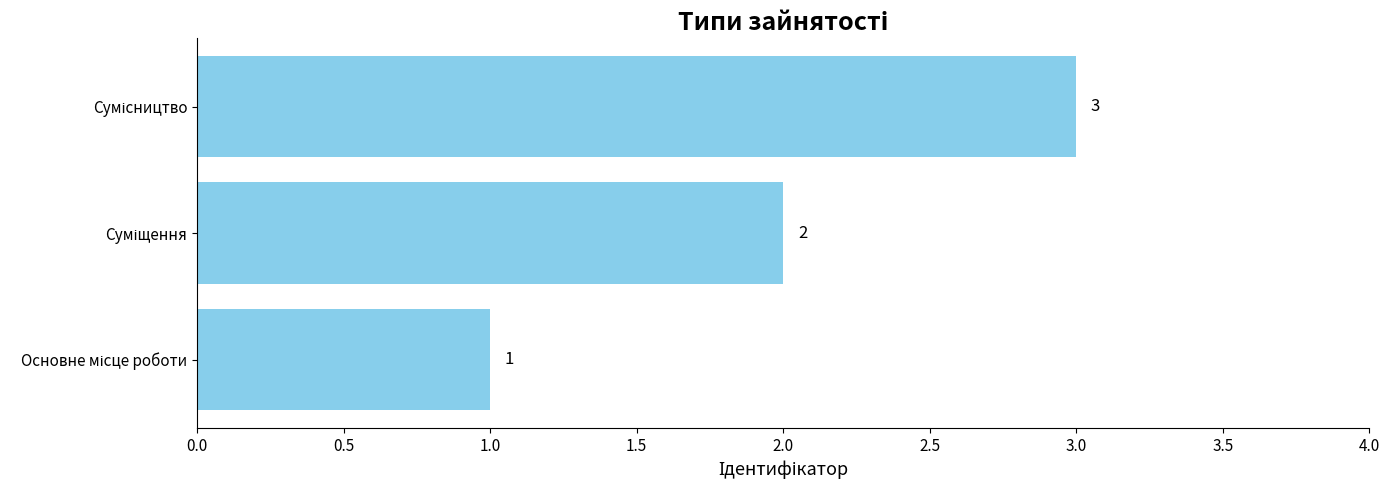

Count the values in the range 1 to 3.

3